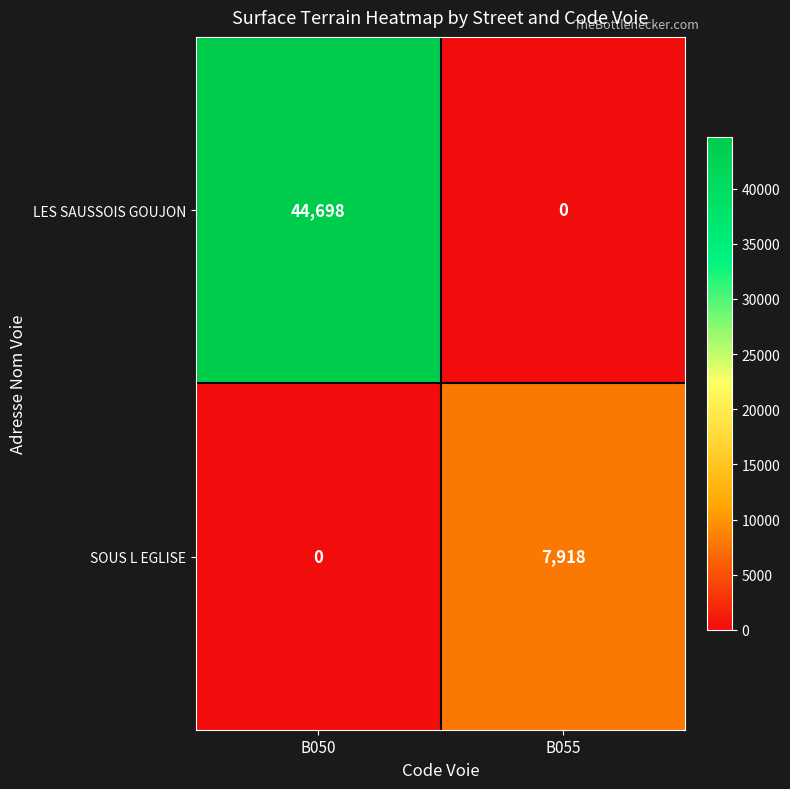

What is the maximum value for LES SAUSSOIS GOUJON?

44698